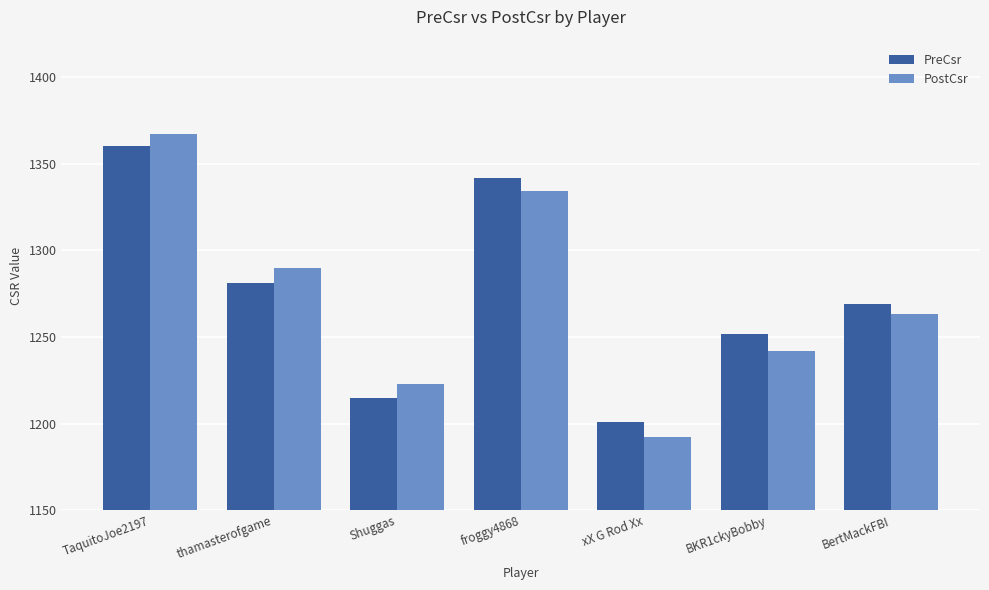

Is the value of PreCsr at xX G Rod Xx greater than the value of PostCsr at BertMackFBI?

No